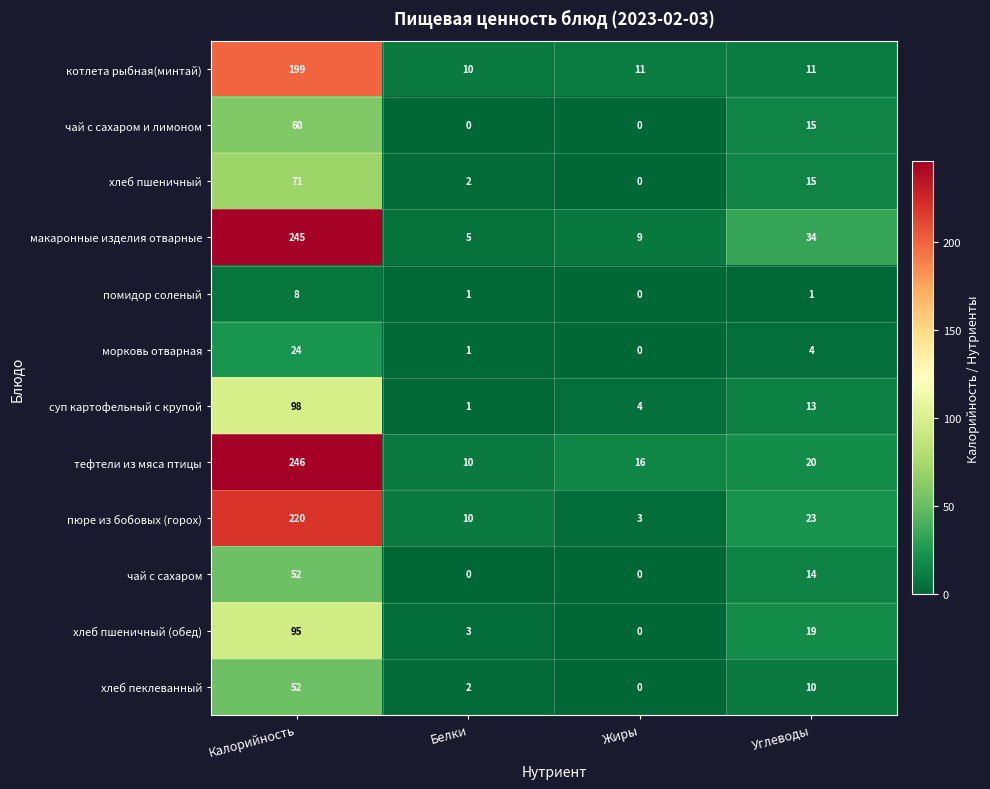

Which category has the highest value across all series?

Калорийность